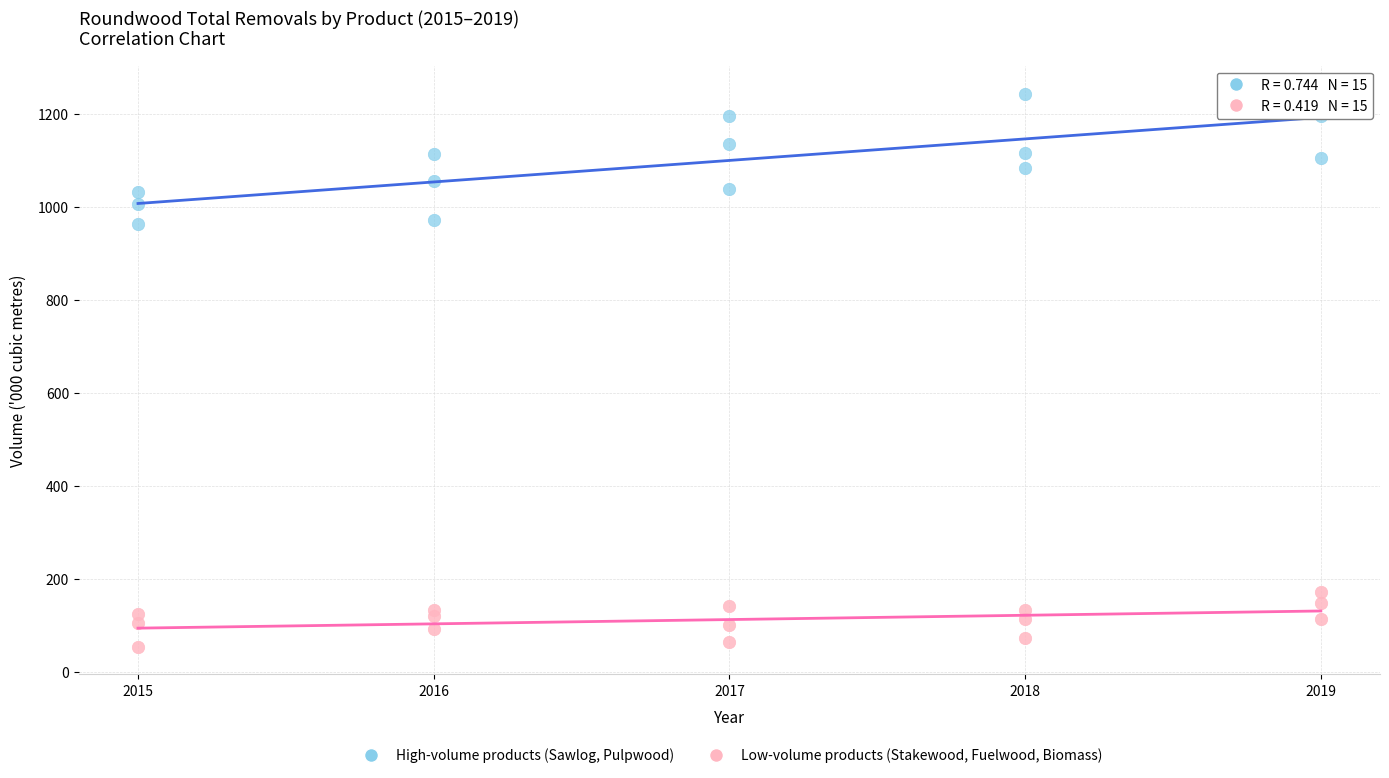

Which series reaches the minimum Y coordinate?

Low-volume products (Stakewood, Fuelwood, Biomass)